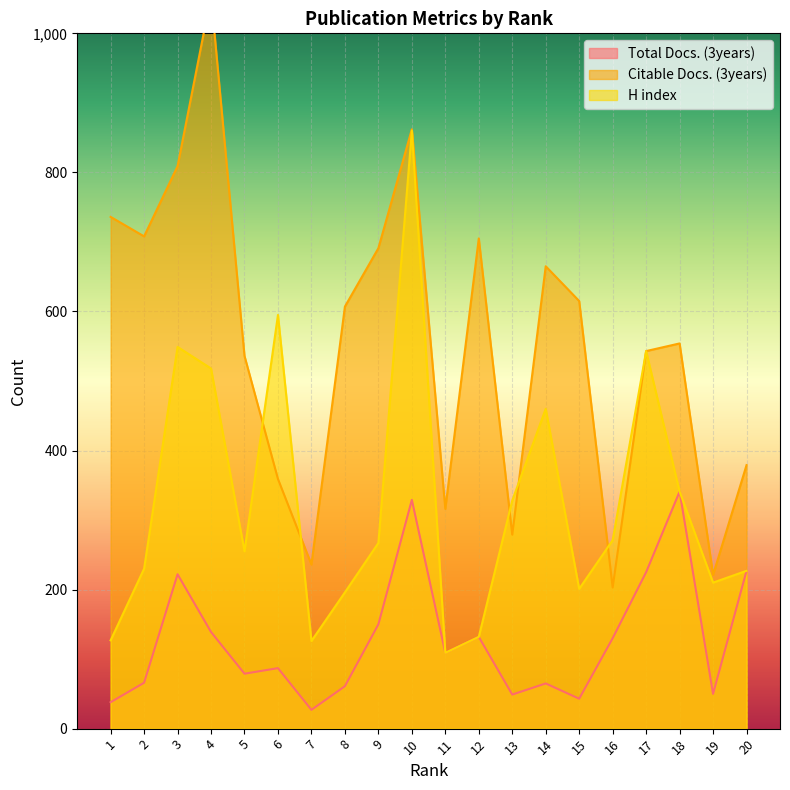

In H index, how many points are lower than both neighbors (excluding endpoints)?

5